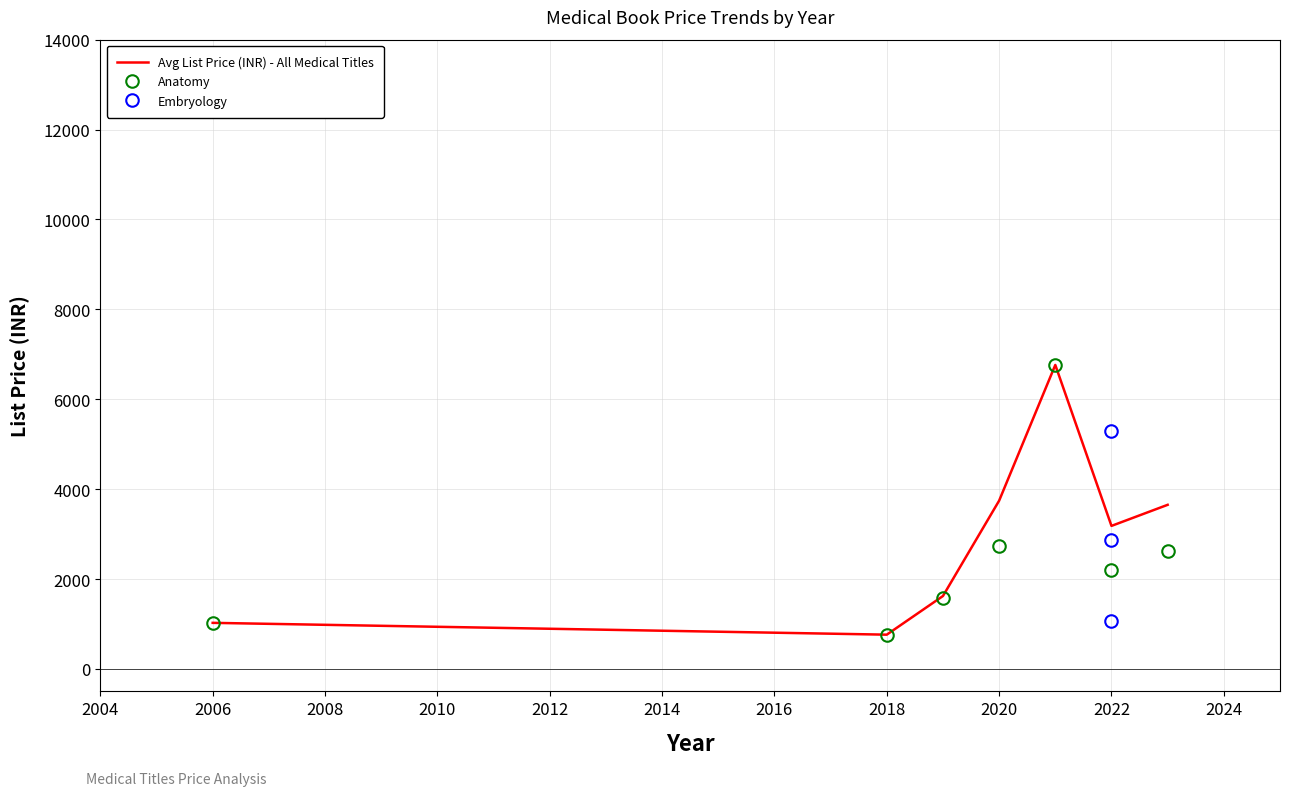

The Avg List Price (INR) - All Medical Titles series shows 3743 at 2020. True or false?

True